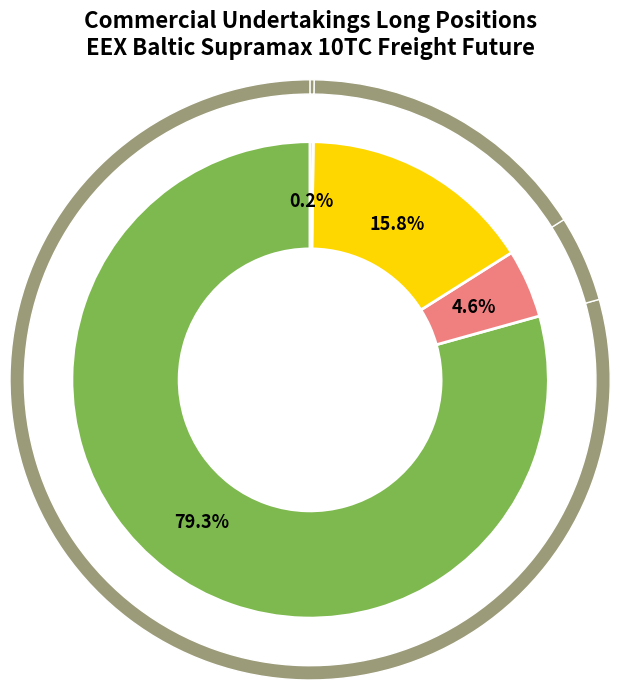

Do Commercial Long (Total) and Persons Holding Position together represent more than half of the pie?

Yes